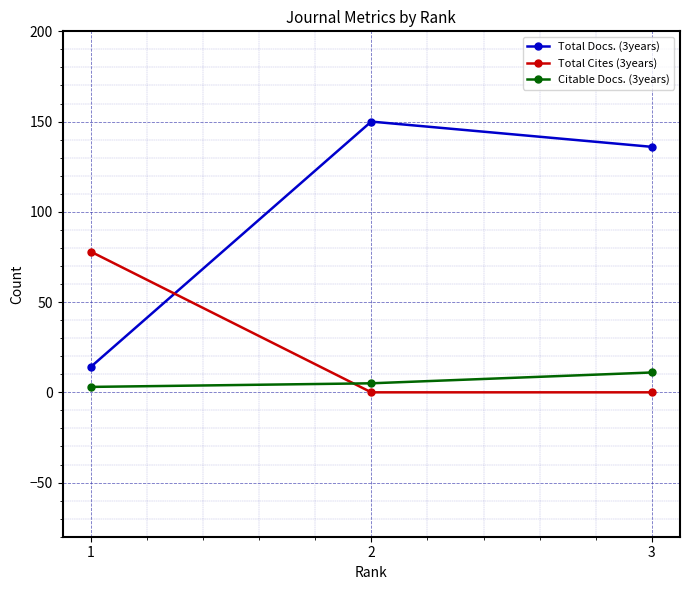

Count the number of categories in the chart.

3